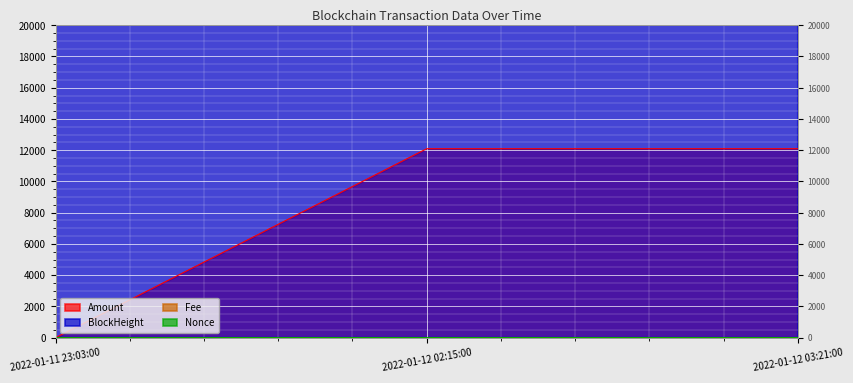

List the labels in order of Amount value, largest first.

2022-01-12 03:21:00, 2022-01-12 02:15:00, 2022-01-11 23:03:00